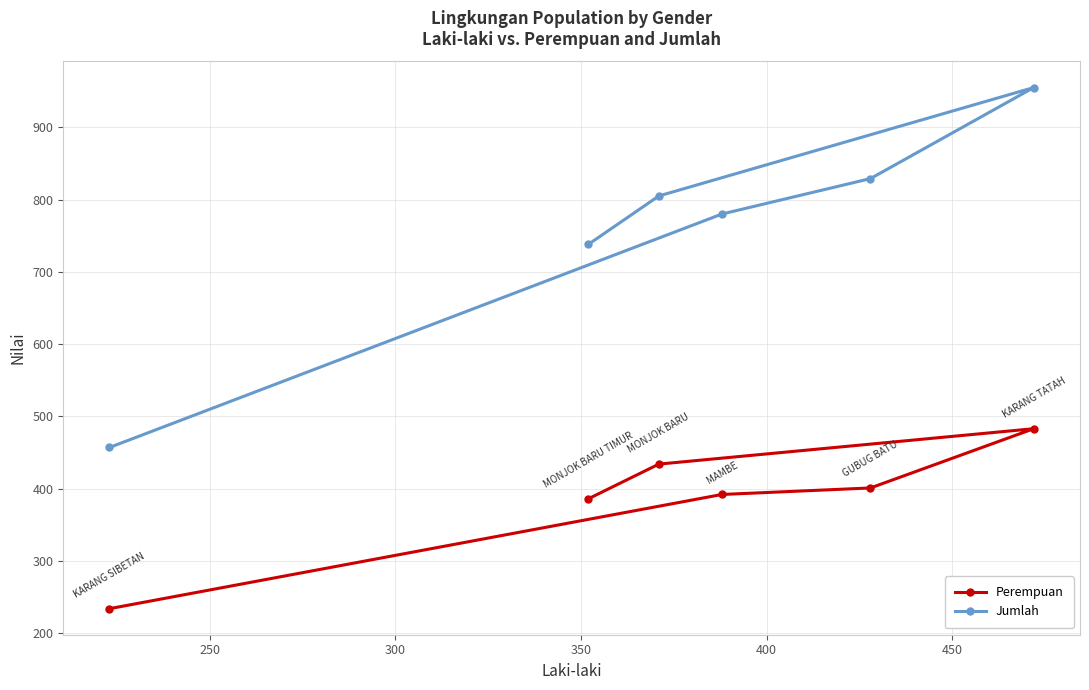

List the series in order of their peak value, highest first.

Jumlah, Perempuan